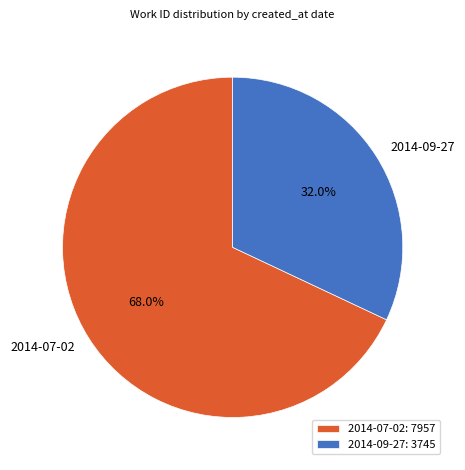

To the nearest percent, what is the difference between the largest and smallest slice percentages?

36%